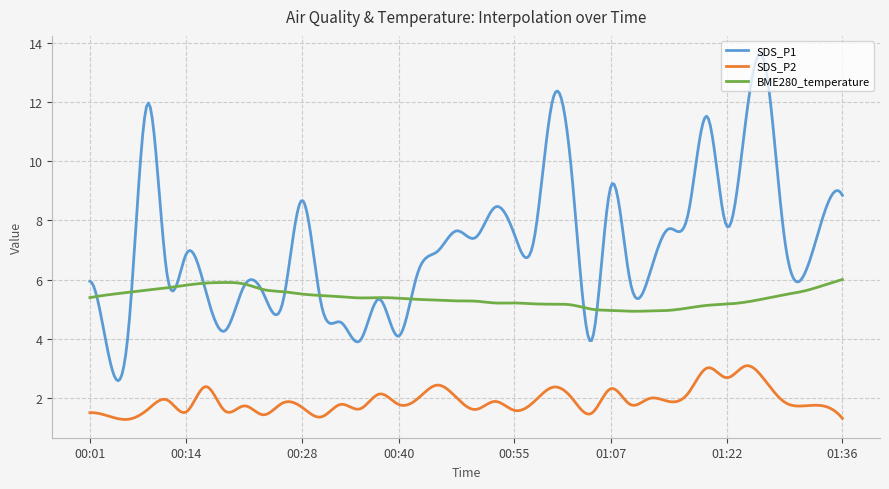

List the series in order of their overall mean, lowest first.

SDS_P2, BME280_temperature, SDS_P1